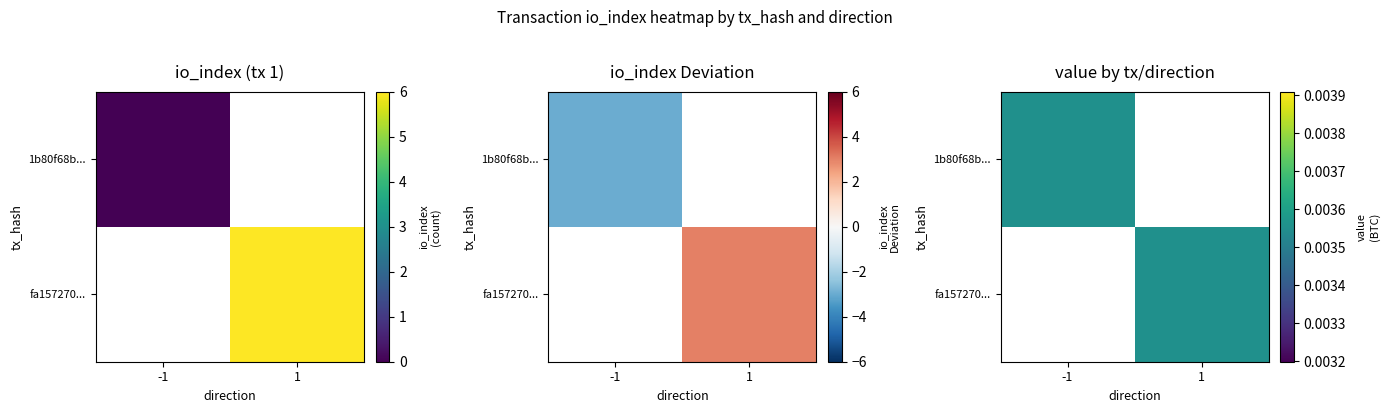

Reading left to right, extract all data points from this chart.

1b80f68ba716b0b9afbd373aa56b11a201e7fa8: direction=-1	io_index=0
fa1572709b00be97bdccbc17395d4c93ed563fd: direction=1	io_index=6